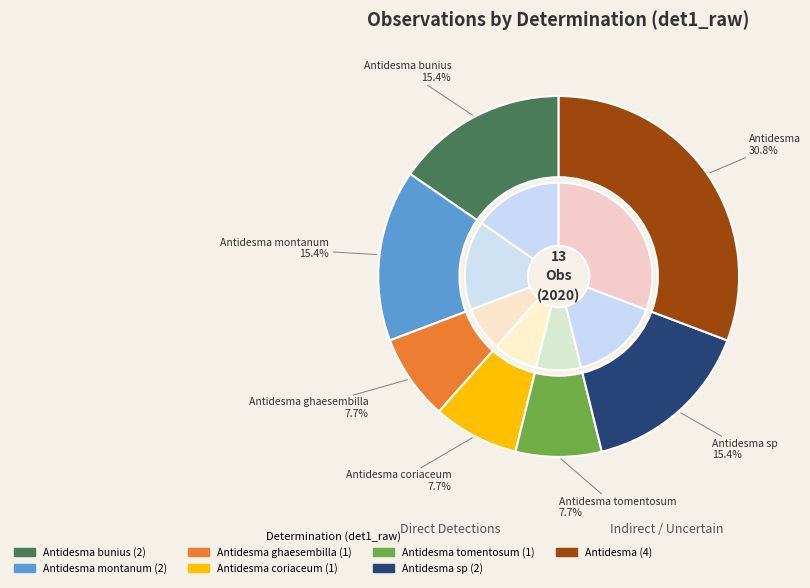

Is it true that Antidesma sp is 15% of the pie?

True